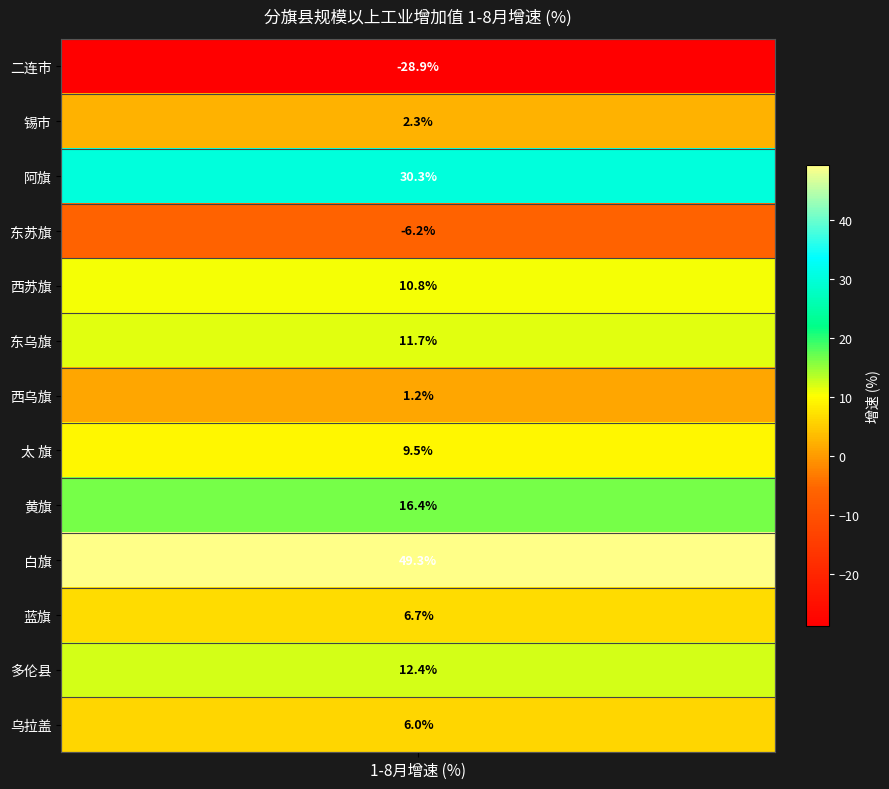

What is the change in value from 3 to 11?

+18.6